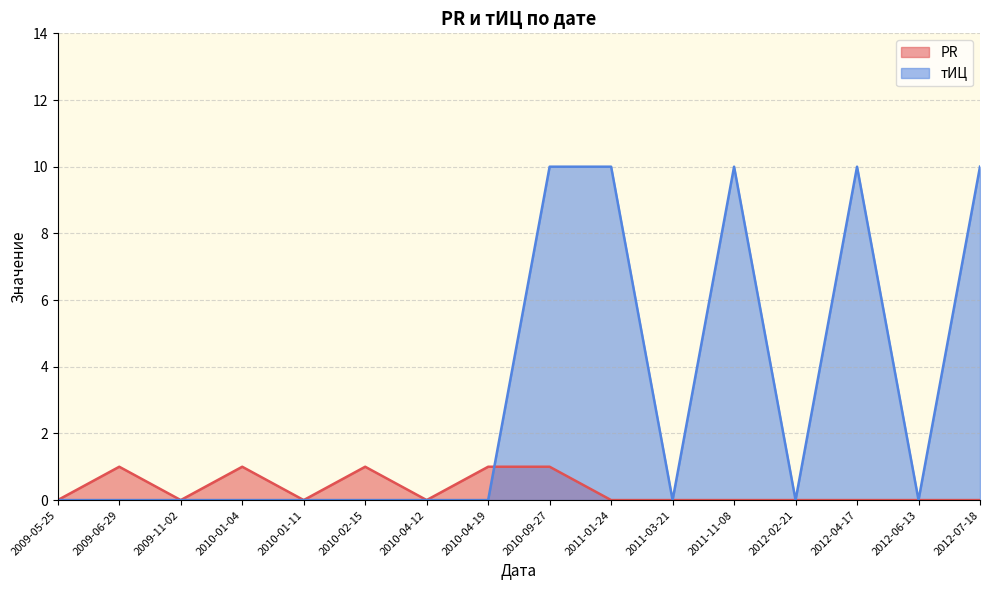

What is the difference between the PR values at 2012-04-17 and 2010-01-04?

1